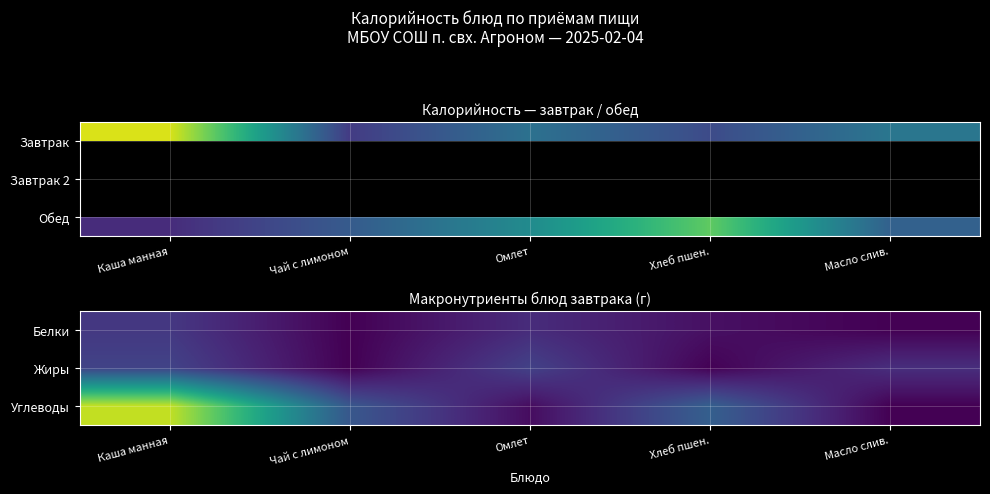

What is the total value across all series at Масло слив.?

7.4